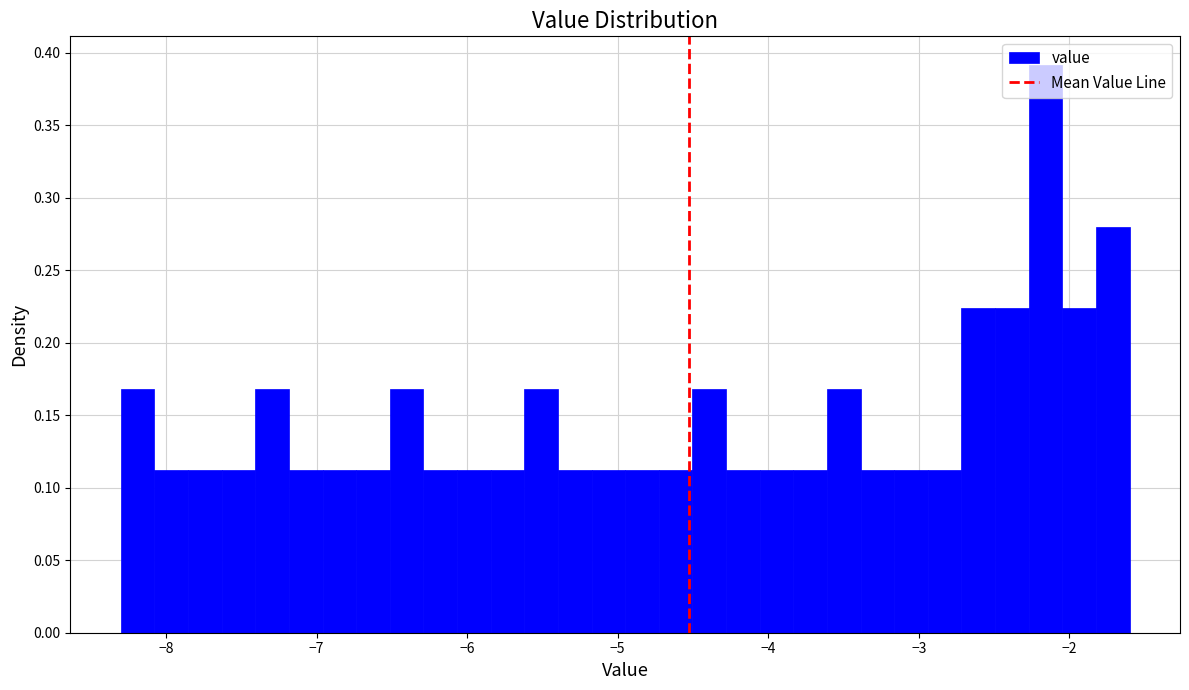

Read against the x-axis, roughly where is the centre of the tallest bar?

-2.2